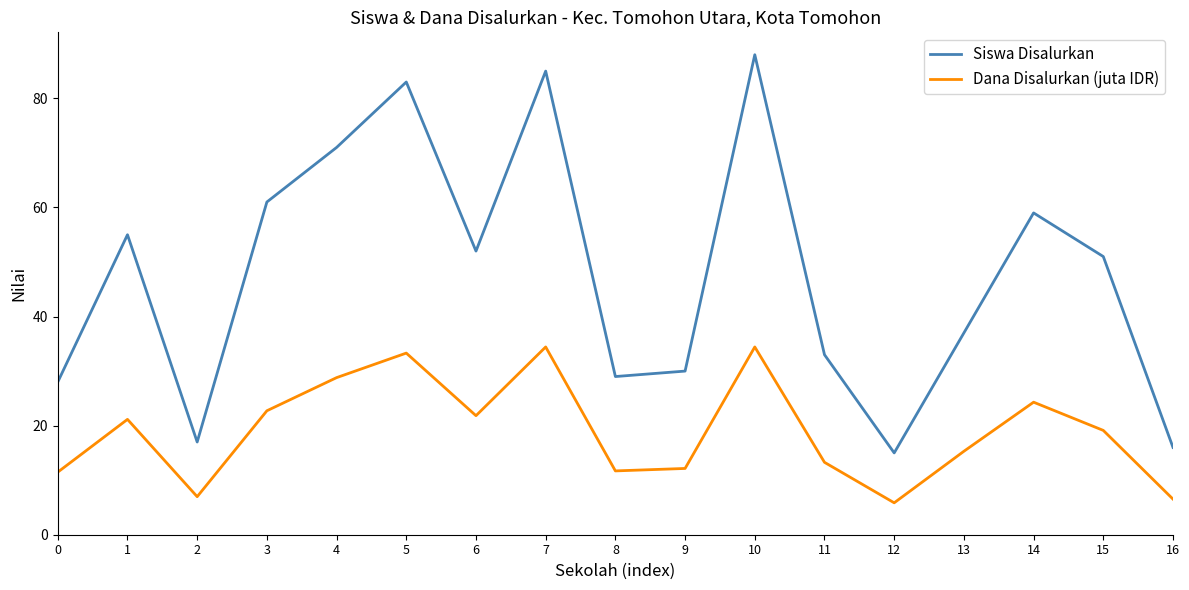

True or false: Dana Disalurkan (juta IDR) has more than 1 points higher than both neighbors.

True